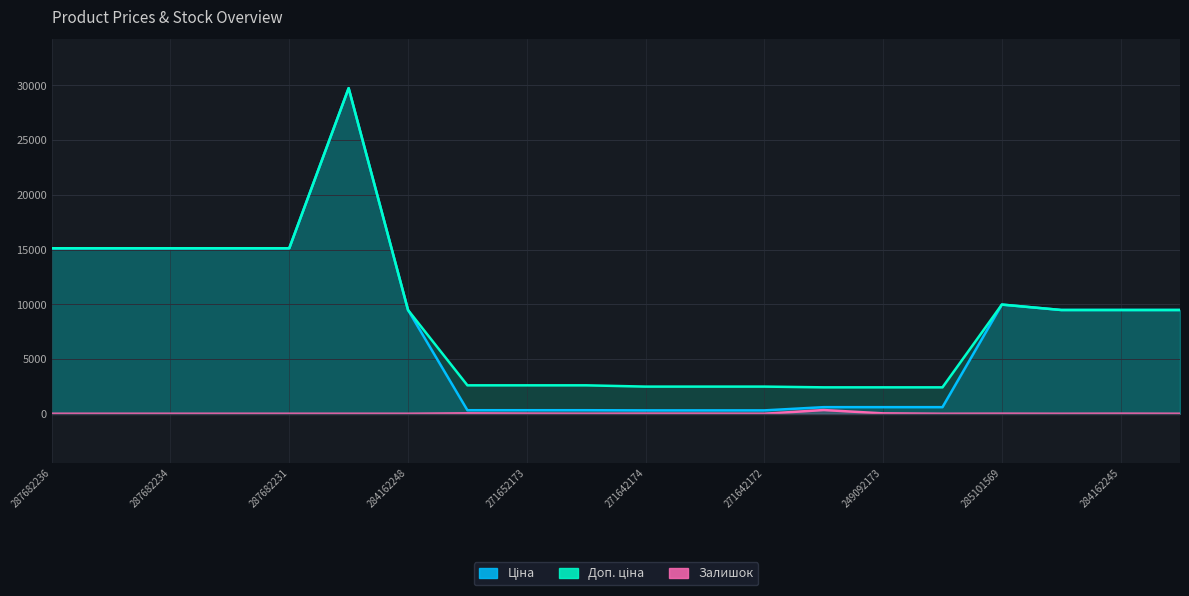

Where does the Ціна series first go above 9480?

287682236